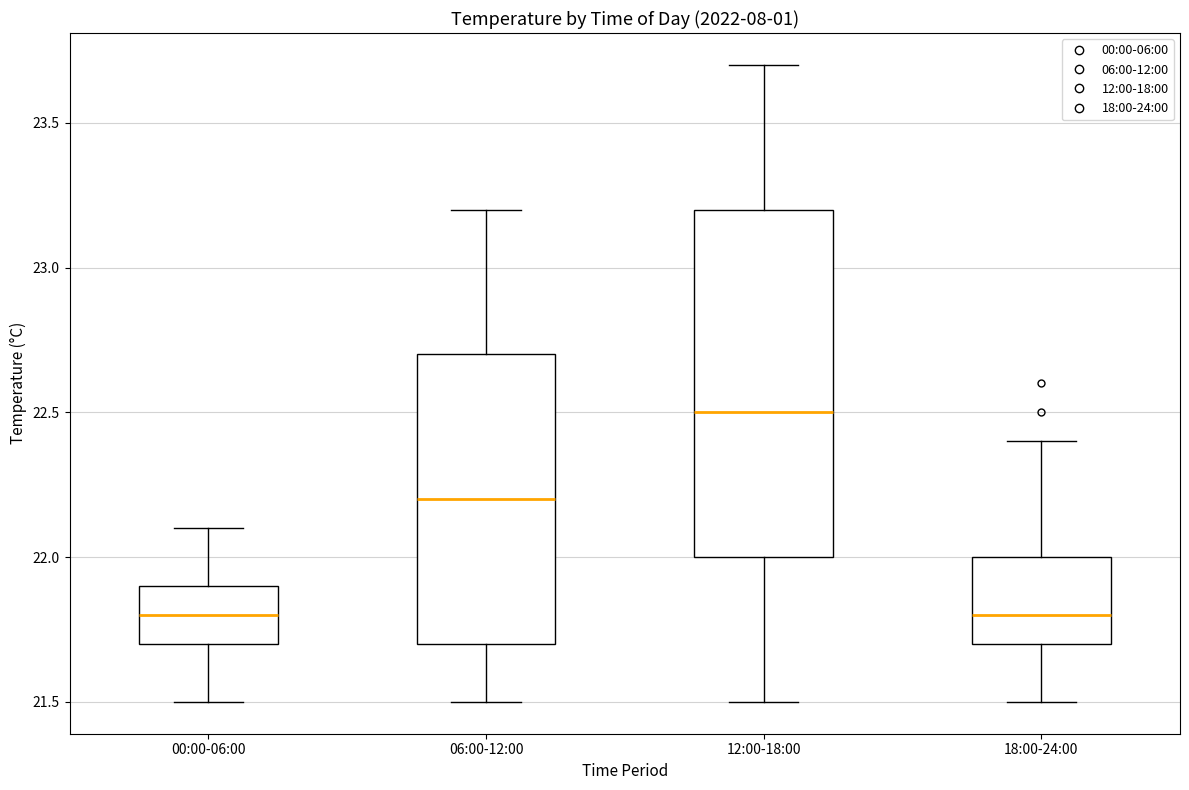

Reading left to right, transcribe this box plot: for each box, give where its median line is, the range the box spans, and where its two whiskers end, as read against the y-axis. The values are not printed on the chart, so give them approximately, as read against the axis.

00:00-06:00: median 21.8, box 21.7 to 21.9, whiskers 21.5 to 22.1
06:00-12:00: median 22.2, box 21.7 to 22.7, whiskers 21.5 to 23.2
12:00-18:00: median 22.5, box 22.0 to 23.2, whiskers 21.5 to 23.7
18:00-24:00: median 21.8, box 21.7 to 22.0, whiskers 21.5 to 22.4